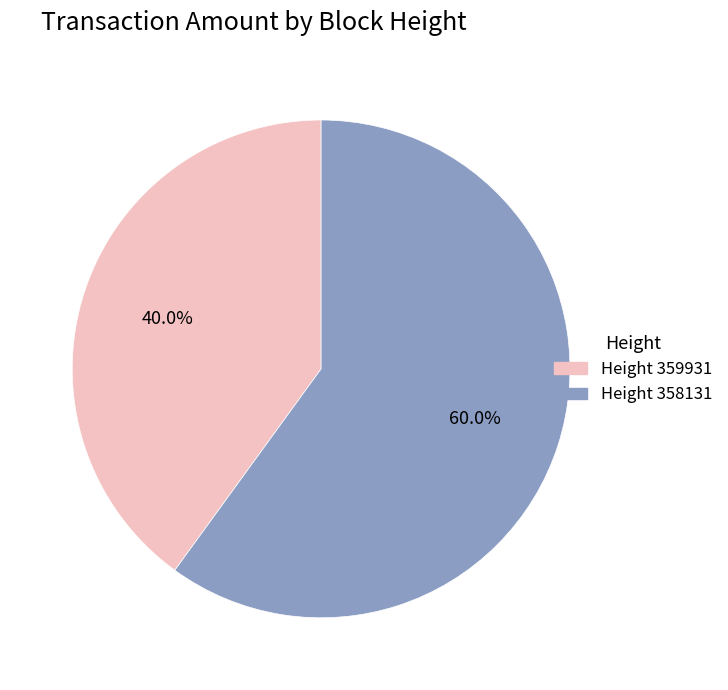

How many segments does this pie chart have?

2